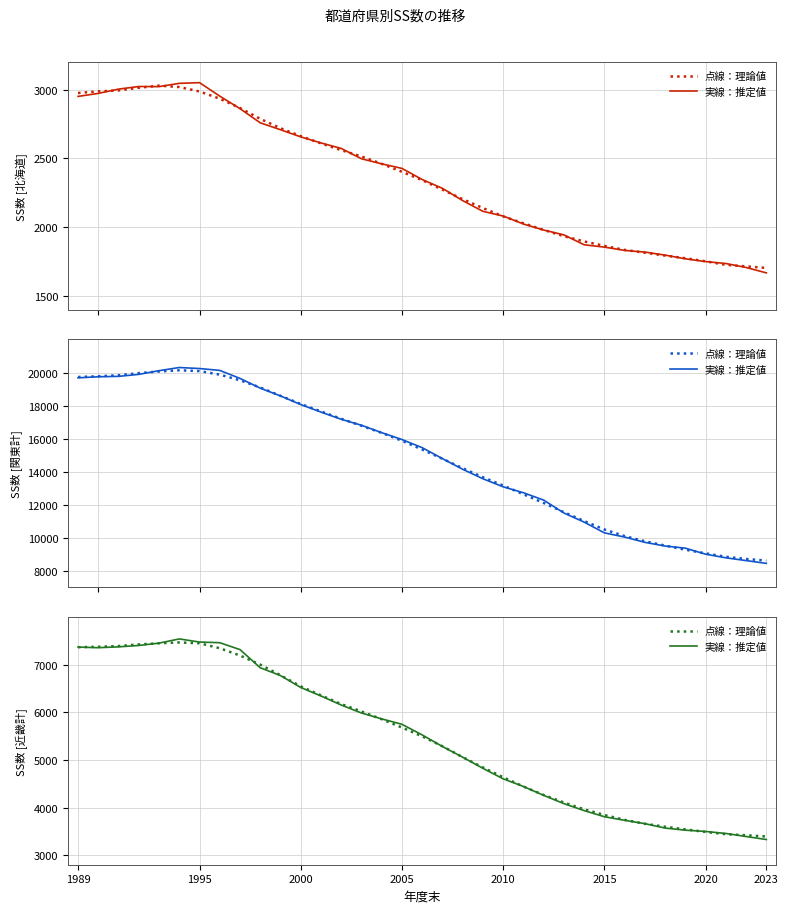

How many times do 点線：理論値 and 実線：推定値 cross each other?

11